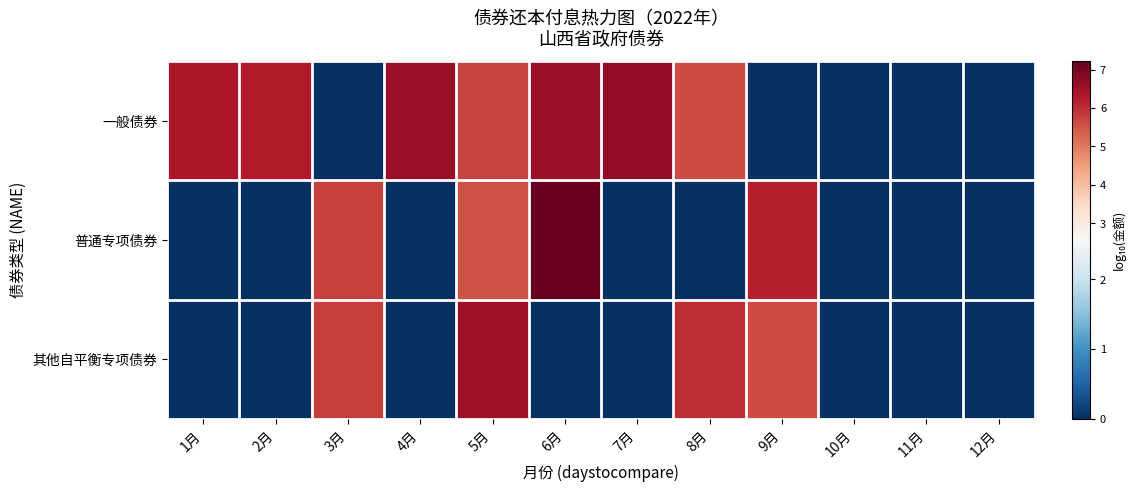

Rank the series at 4月 from highest to lowest value.

一般债券, 普通专项债券, 其他自平衡专项债券